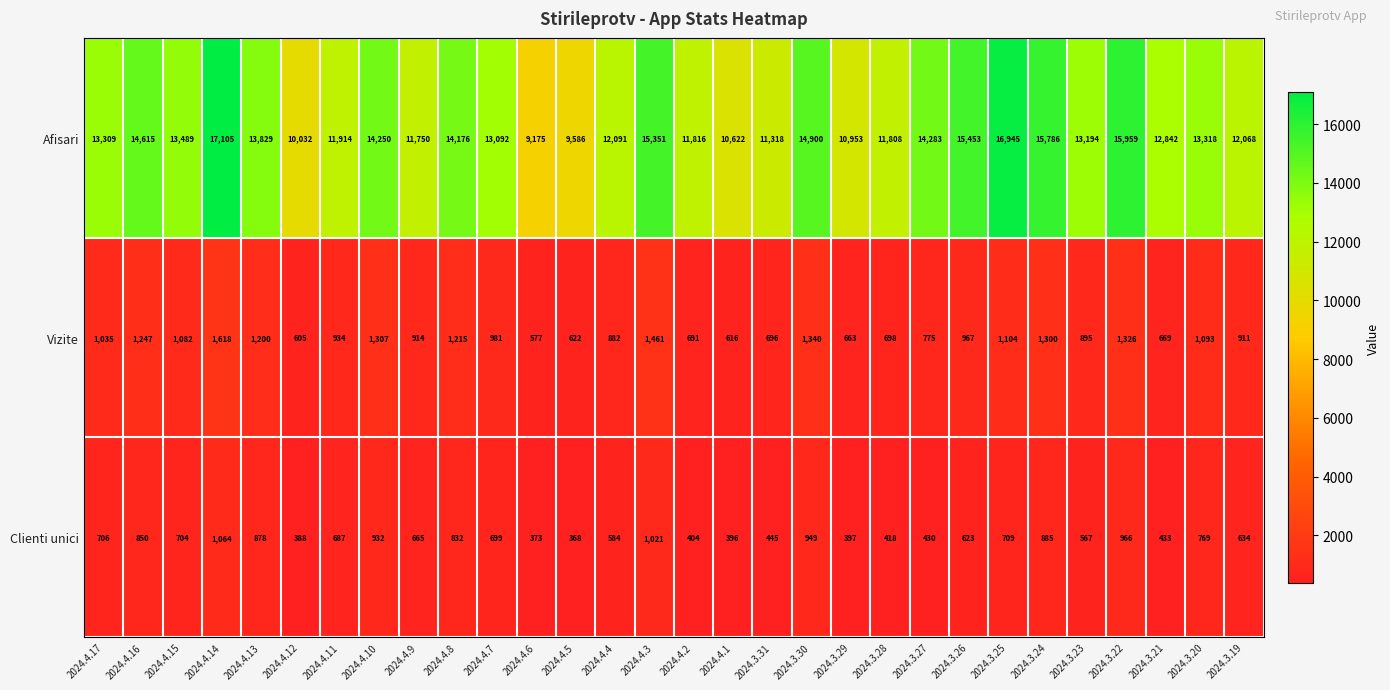

True or false: Vizite has a value of 1326 at 2024.3.22.

True